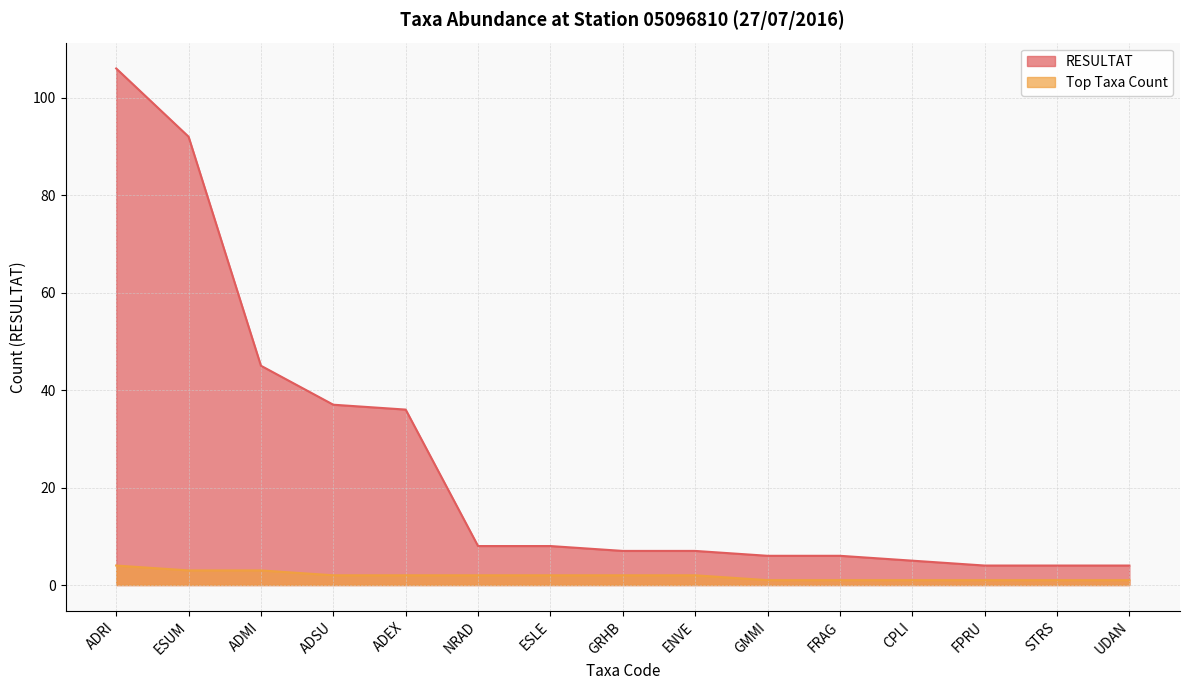

Between ADRI and STRS, which series saw the biggest shift?

RESULTAT